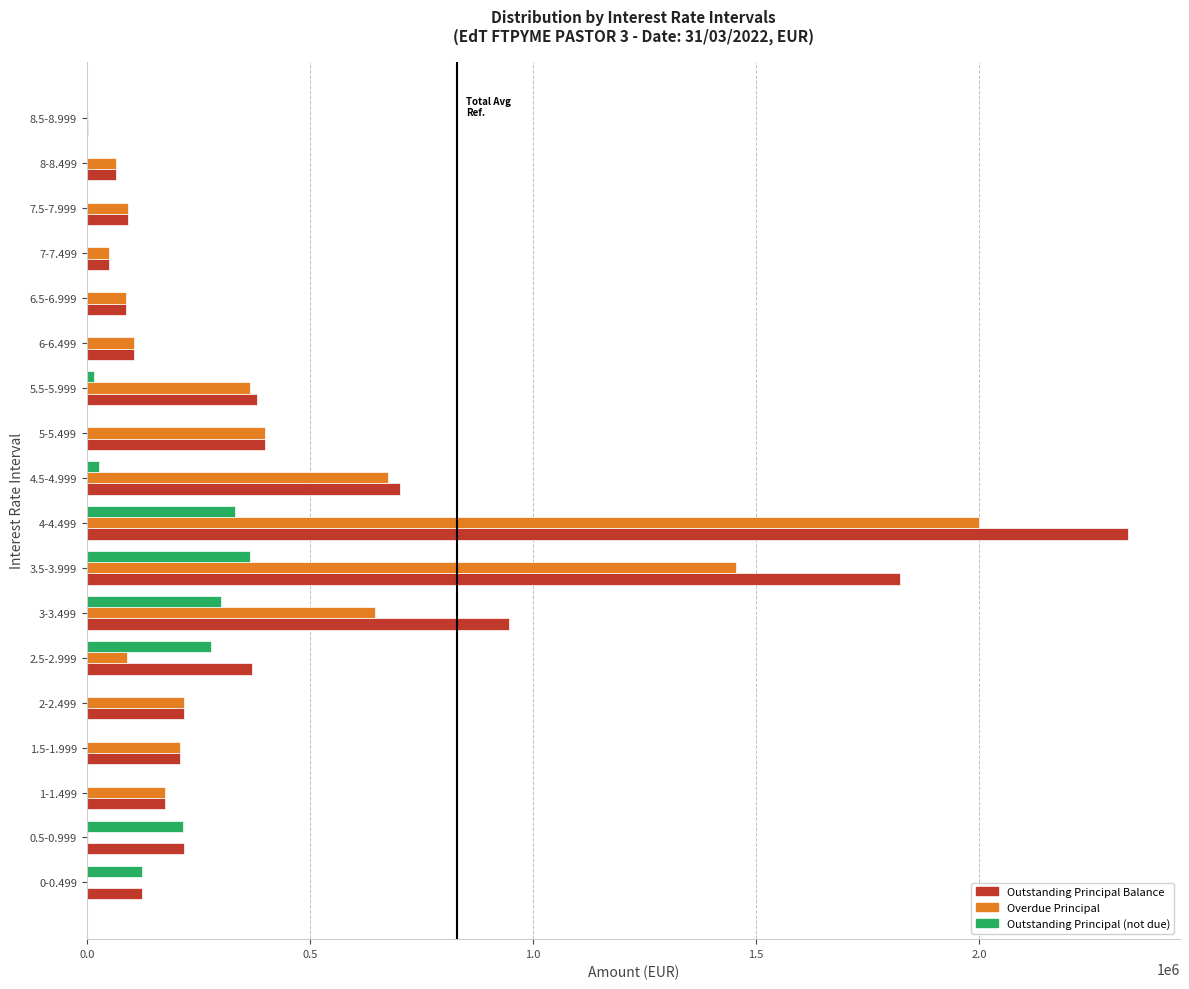

Which series changed the most between 0.5-0.999 and 8.5-8.999?

Outstanding Principal Balance